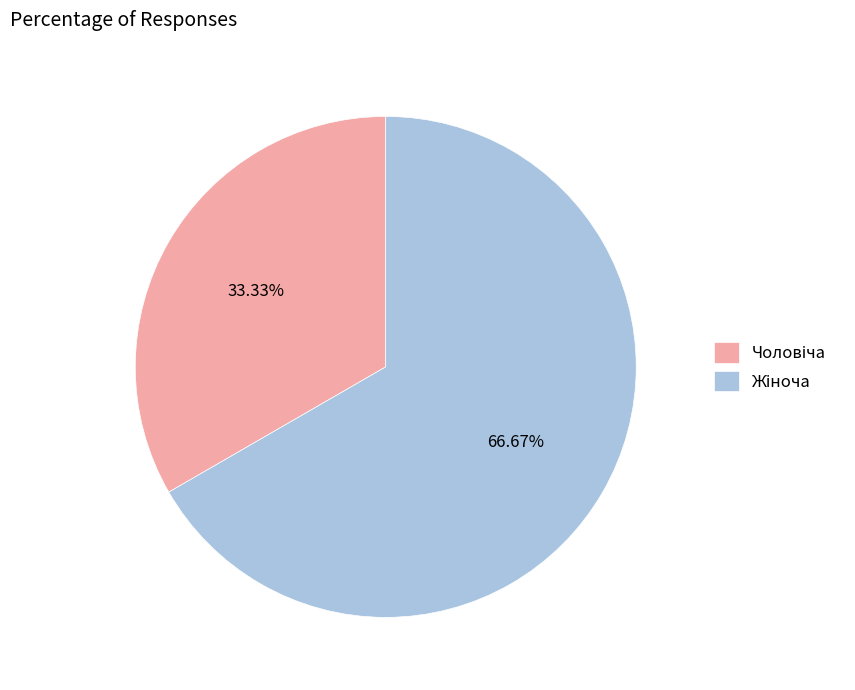

Is there any slice that represents more than half of the pie?

Yes